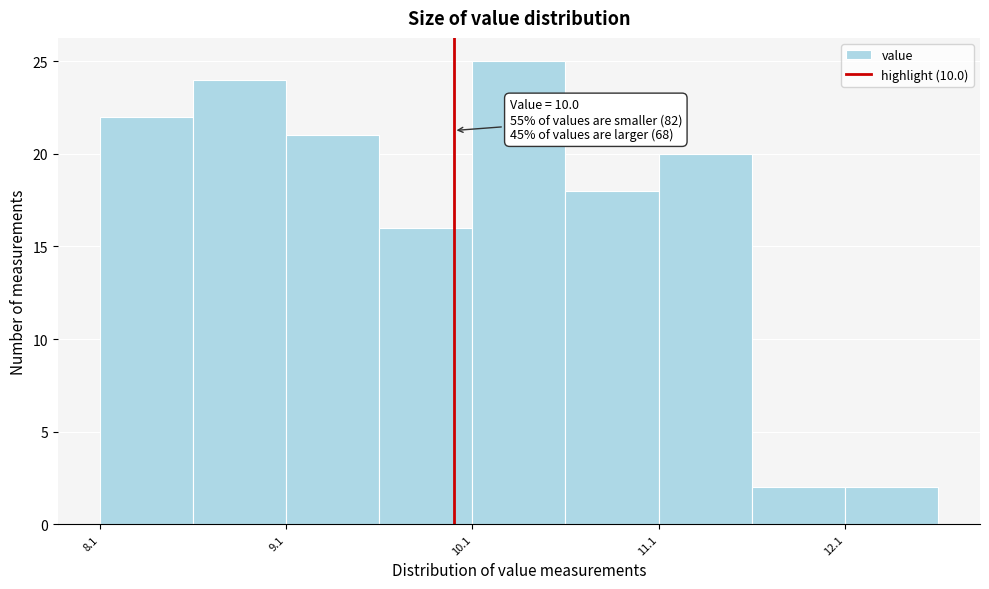

Over which range of the x-axis is the bar tallest?

10.1 to 10.6